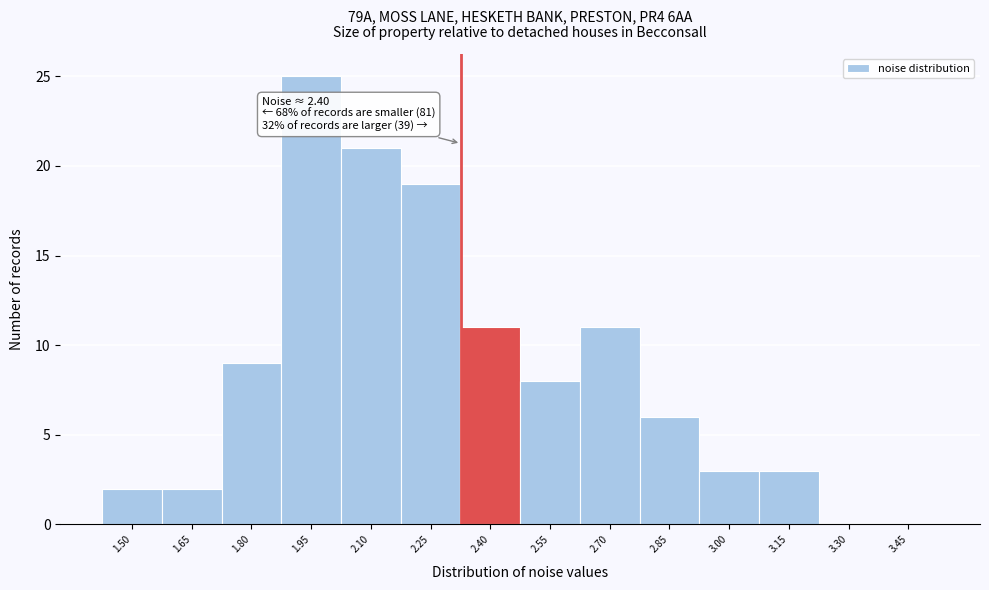

Reading left to right, extract all data points from this chart.

1.50=2	1.65=2	1.80=9	1.95=25	2.10=21	2.25=19	2.40=11	2.55=8	2.70=11	2.85=6	3.00=3	3.15=3	3.30=0	3.45=0